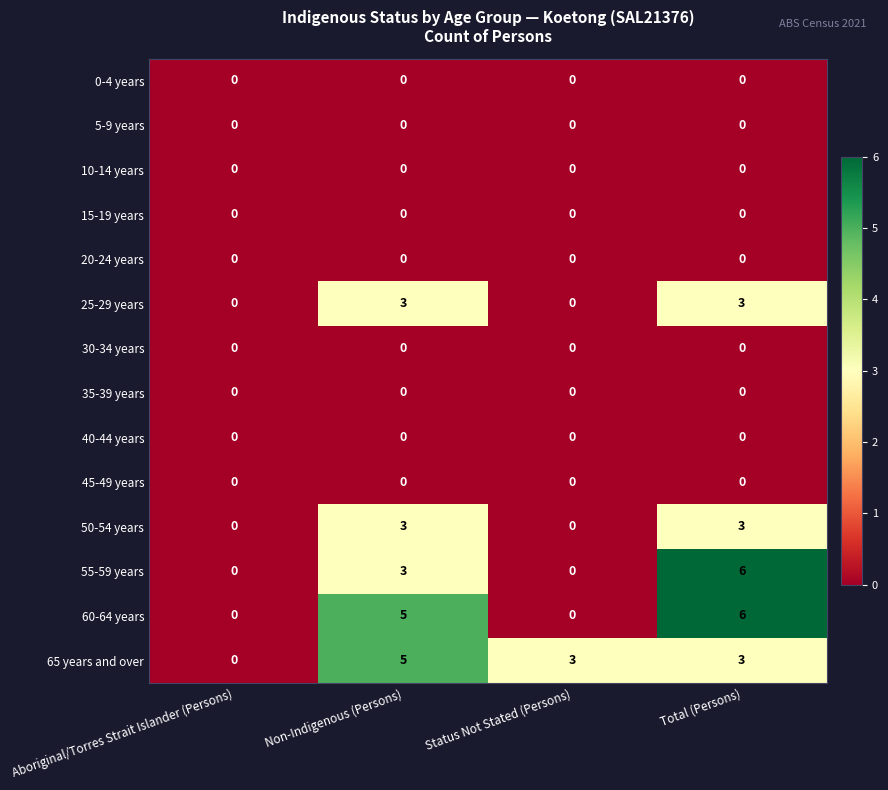

Which category has the highest value across all series?

Total (Persons)